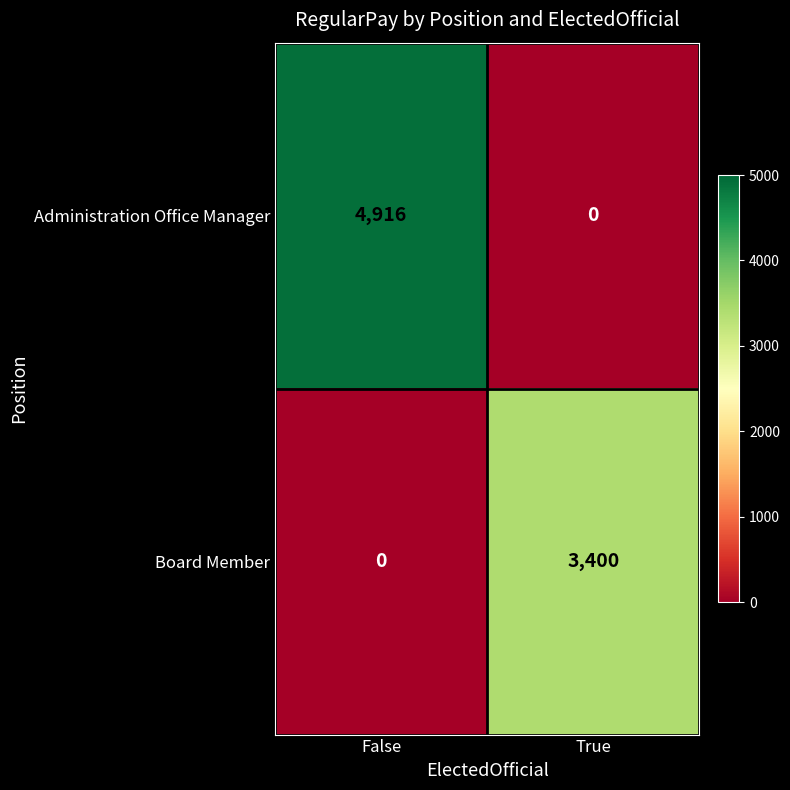

What is the maximum value for Board Member?

3400